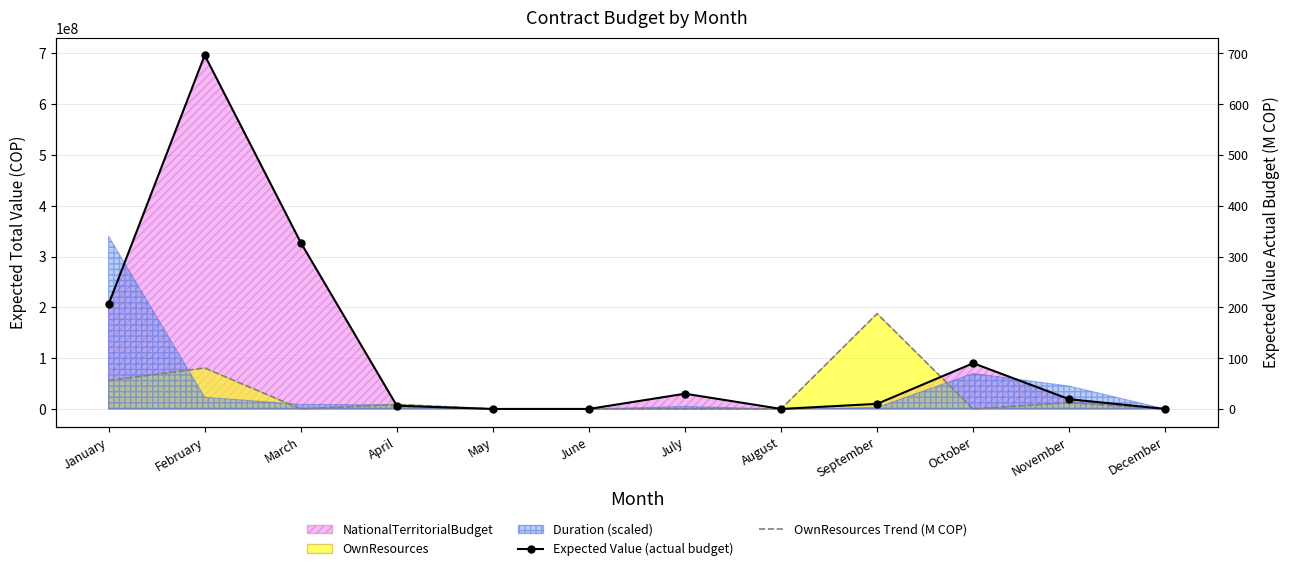

How many values in the OwnResources Trend (M COP) series exceed 0?

5